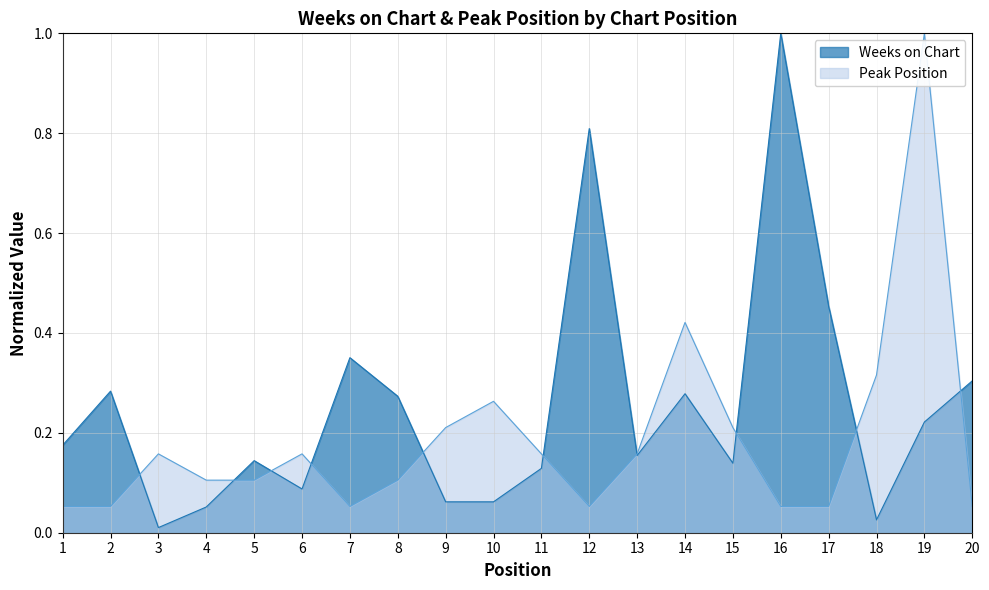

Reading left to right, transcribe all the data shown in this chart.

Weeks on Chart: 1=0.2	2=0.3	3=0.0	4=0.1	5=0.1	6=0.1	7=0.4	8=0.3	9=0.1	10=0.1	11=0.1	12=0.8	13=0.2	14=0.3	15=0.1	16=1.0	17=0.5	18=0.0	19=0.2	20=0.3
Peak Position: 1=0.1	2=0.1	3=0.2	4=0.1	5=0.1	6=0.2	7=0.1	8=0.1	9=0.2	10=0.3	11=0.2	12=0.1	13=0.2	14=0.4	15=0.2	16=0.1	17=0.1	18=0.3	19=1.0	20=0.1